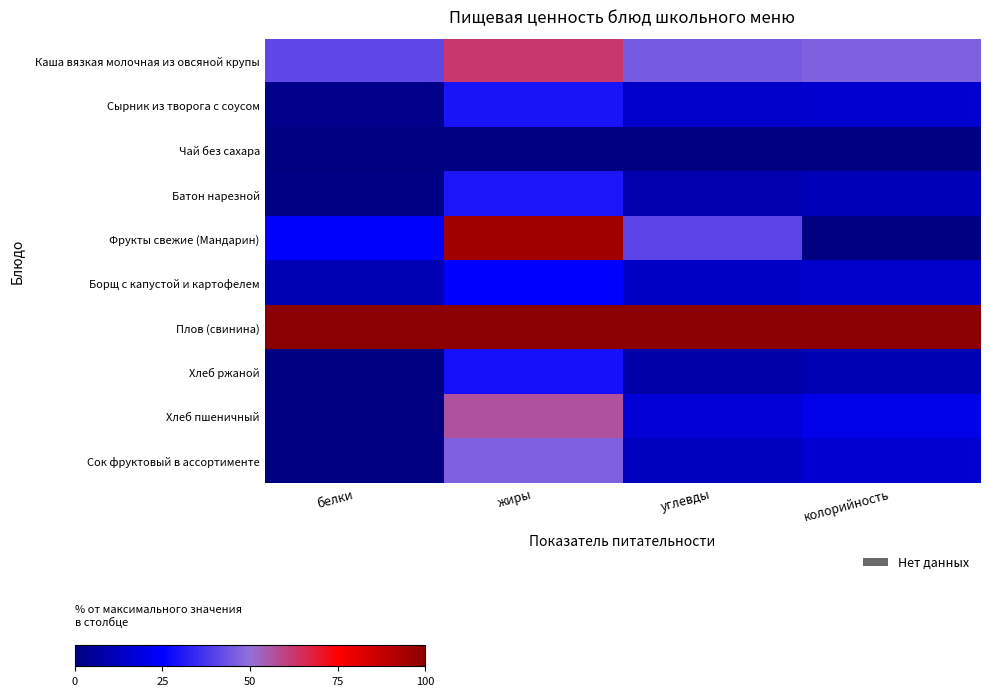

What is the spread (max minus min) of values at углевды?

99.6